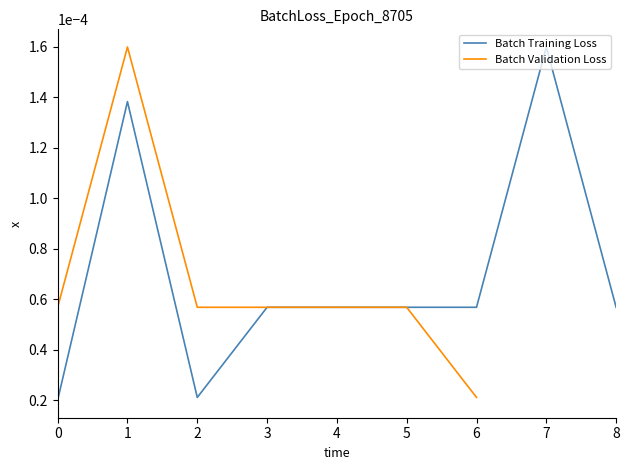

Which category has the highest value in the Batch Training Loss series?

7